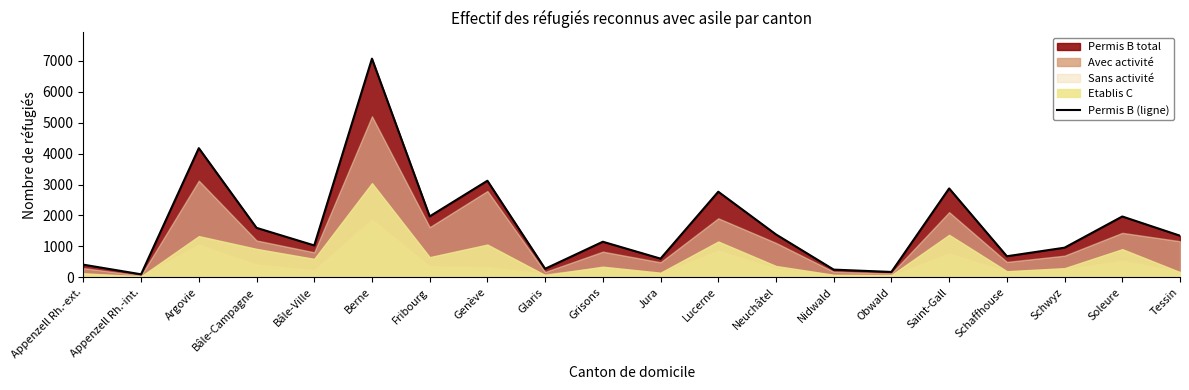

Count the number of values greater than 1346.

9